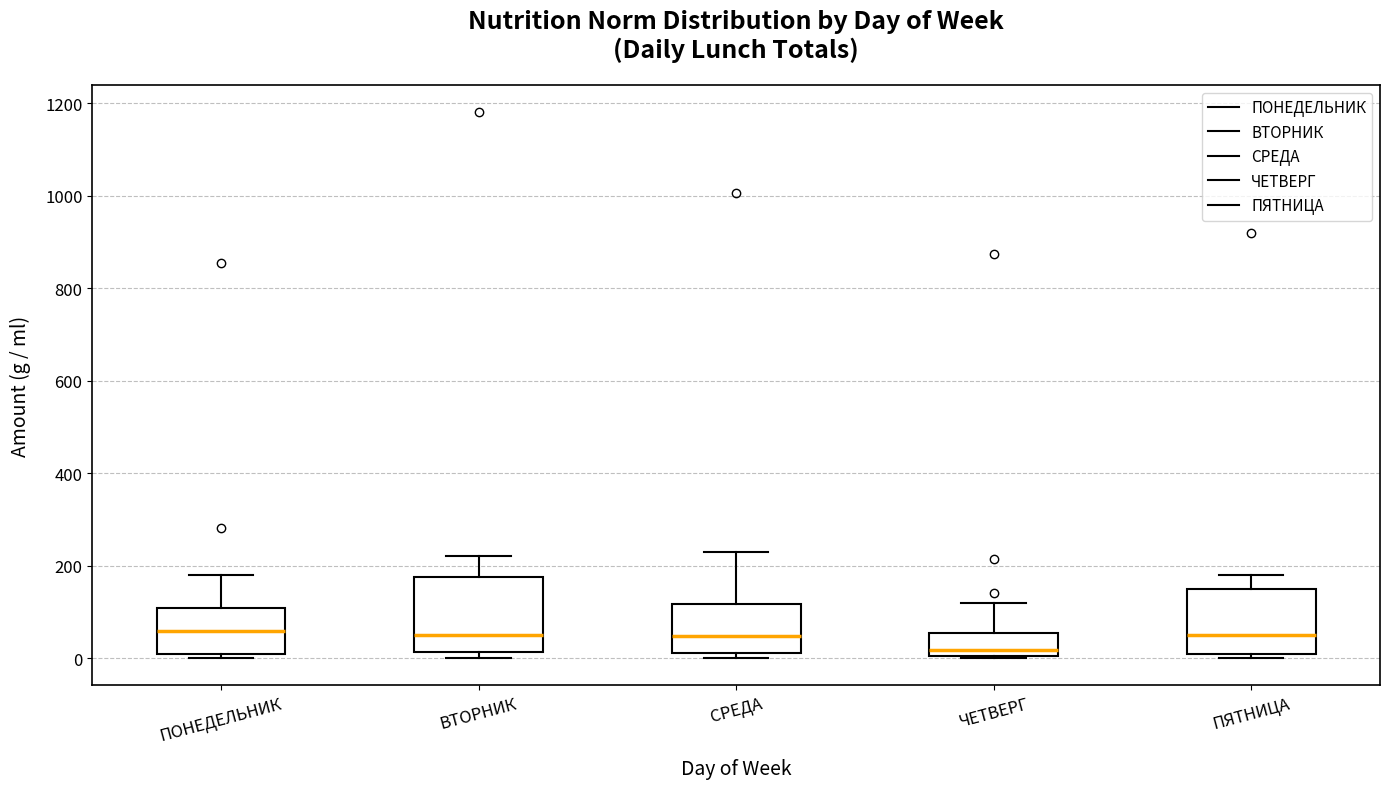

Reading left to right, read every box against the y-axis: the position of its median line, the range the box covers, and the ends of its whiskers. The values are not printed on the chart, so give them approximately, as read against the axis.

ПОНЕДЕЛЬНИК: median 60, box 0 to 100, whiskers 0 (just below the box's lower edge) to 180
ВТОРНИК: median 60, box 20 to 180, whiskers 0 to 220
СРЕДА: median 40, box 20 to 120, whiskers 0 to 220
ЧЕТВЕРГ: median 20, box 0 to 60, whiskers 0 to 120
ПЯТНИЦА: median 60, box 0 to 160, whiskers 0 (just below the box's lower edge) to 180